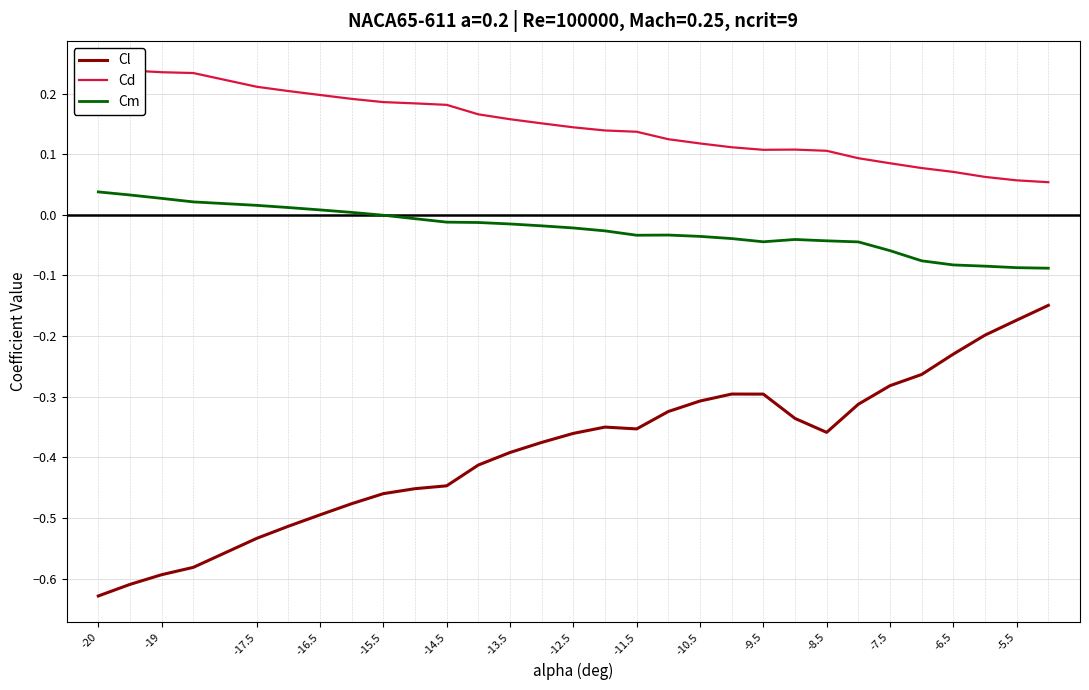

True or false: Cl and Cm cross at least once.

False